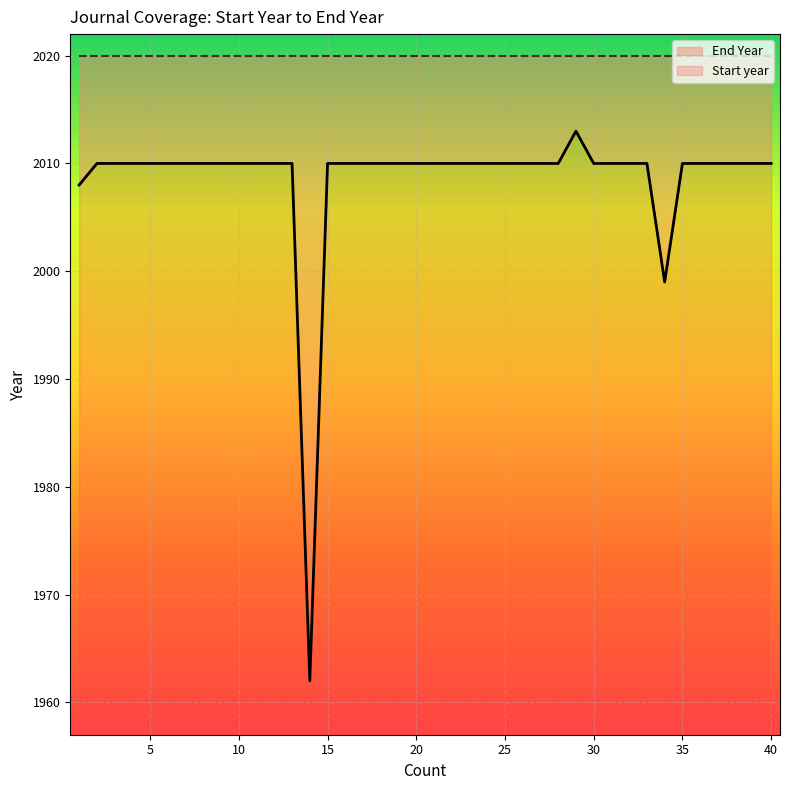

How many points are lower than both their immediate neighbors (excluding endpoints)?

2